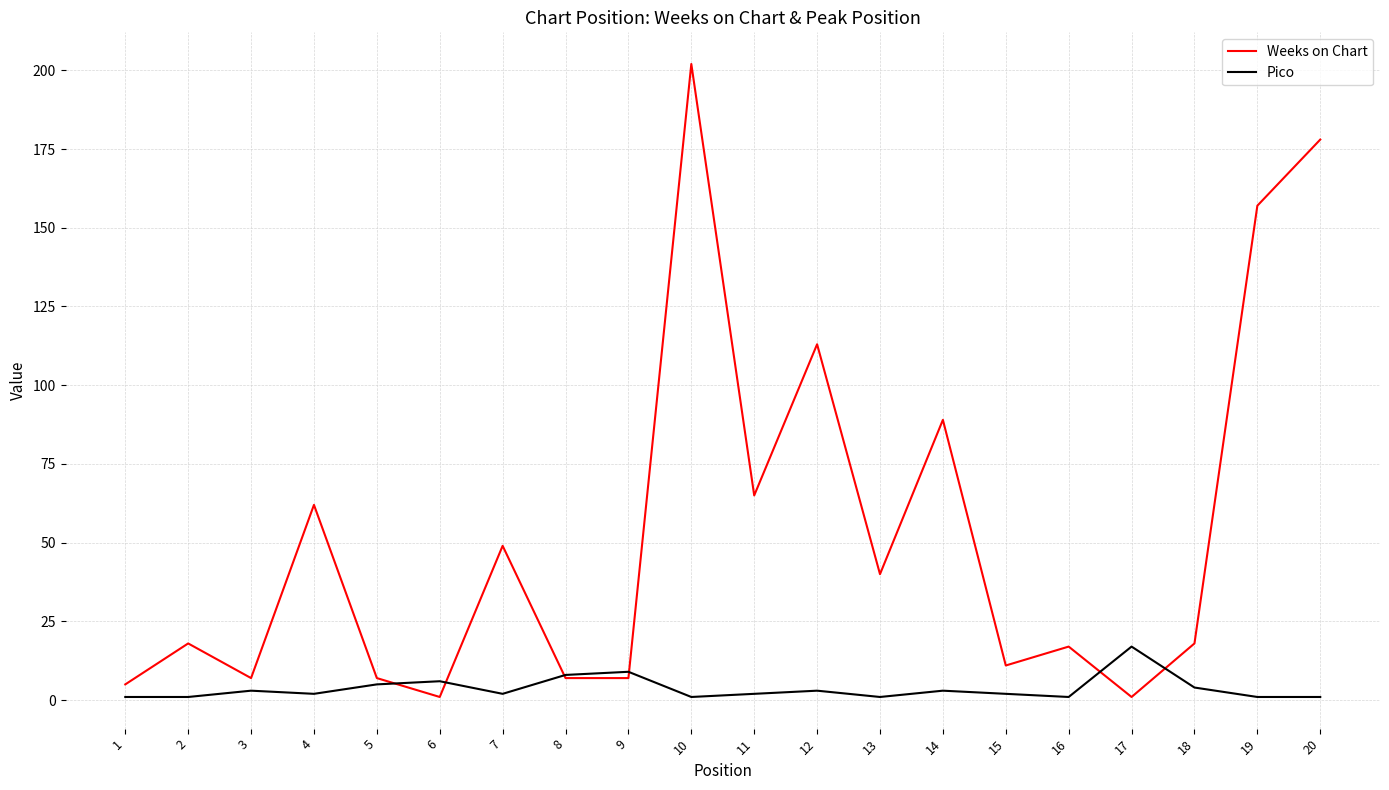

Between 5 and 14, which series saw the biggest shift?

Weeks on Chart